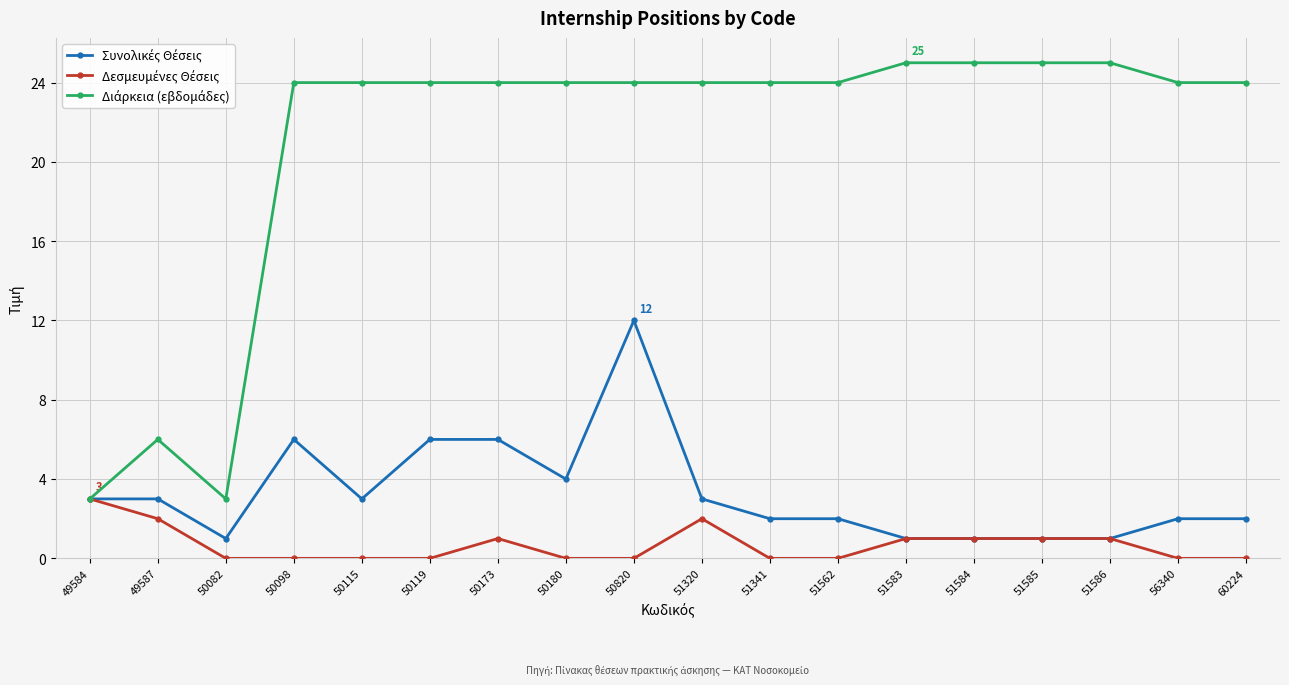

What is the spread (max minus min) of values at 50115?

24